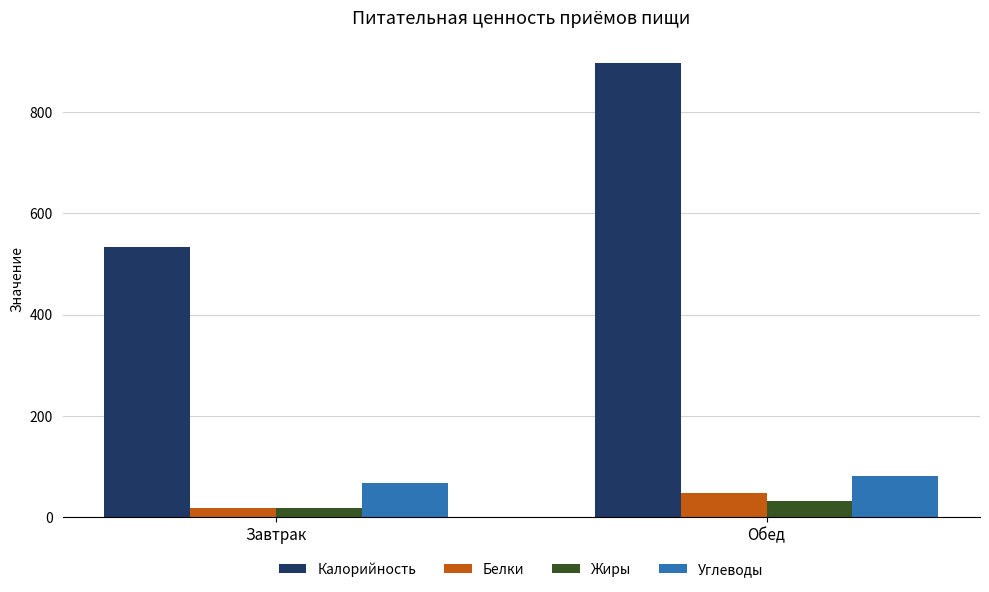

What is the difference between the maximum and minimum values in the Калорийность series?

363.2